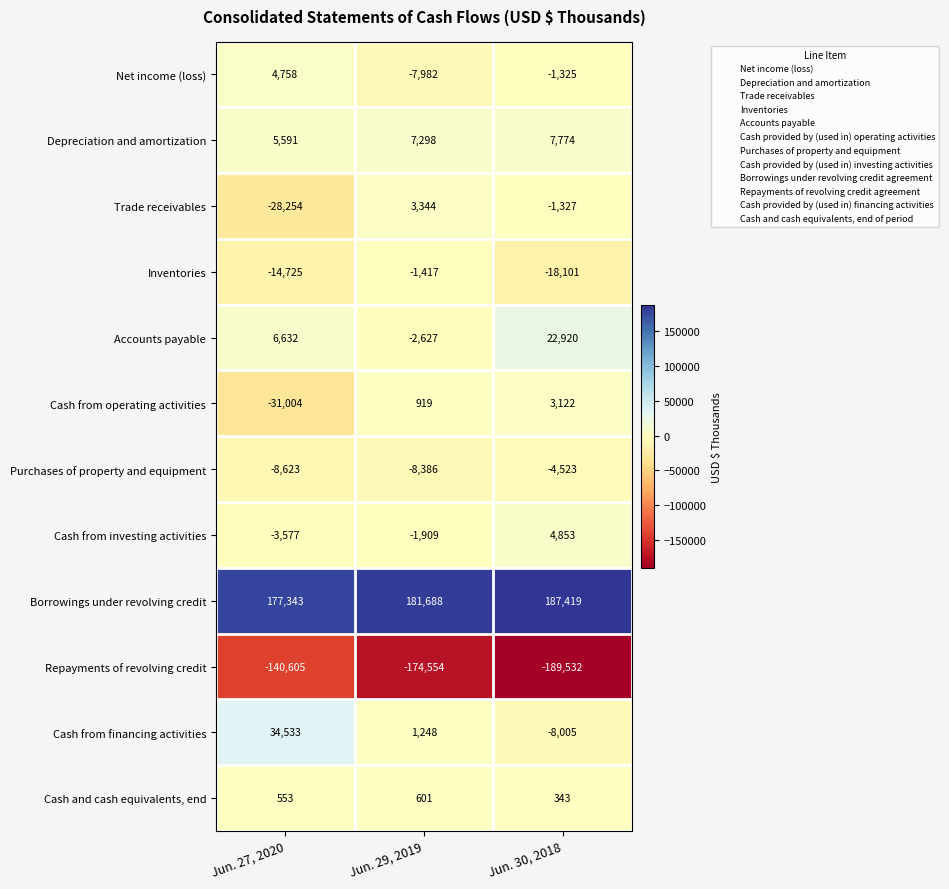

Which series has the largest total across all categories?

Borrowings under revolving credit